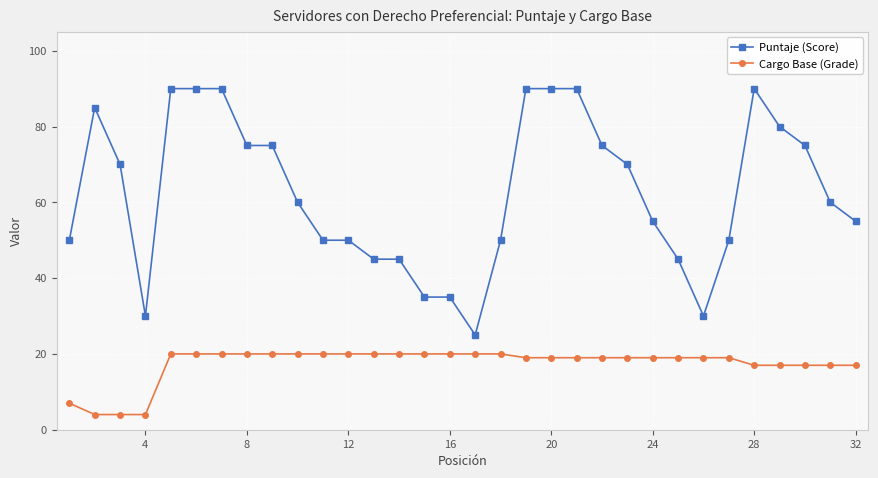

True or false: Cargo Base (Grade) and Puntaje (Score) cross at least once.

False